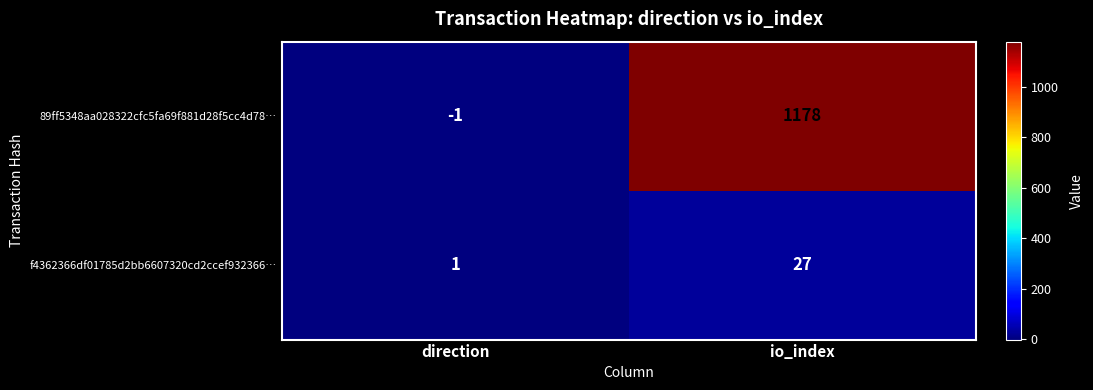

Reading right to left, transcribe all the data shown in this chart.

89ff5348aa028322cfc5fa69f881d28f5cc4d78…: io_index=1178	direction=-1
f4362366df01785d2bb6607320cd2ccef932366…: io_index=27	direction=1